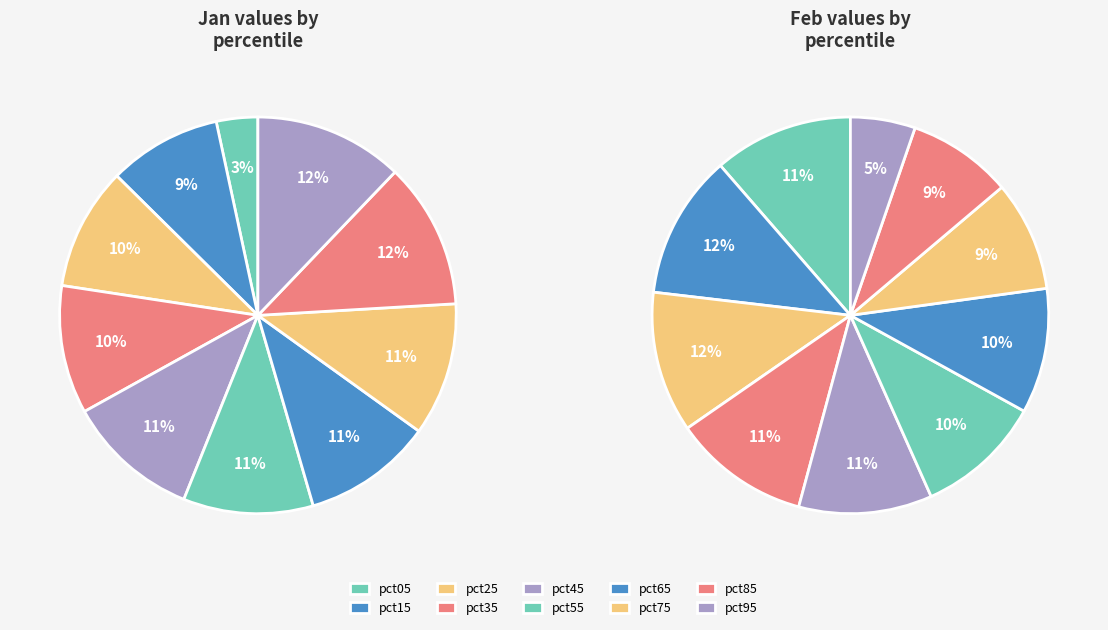

Does 7 represent more than half of the total?

No